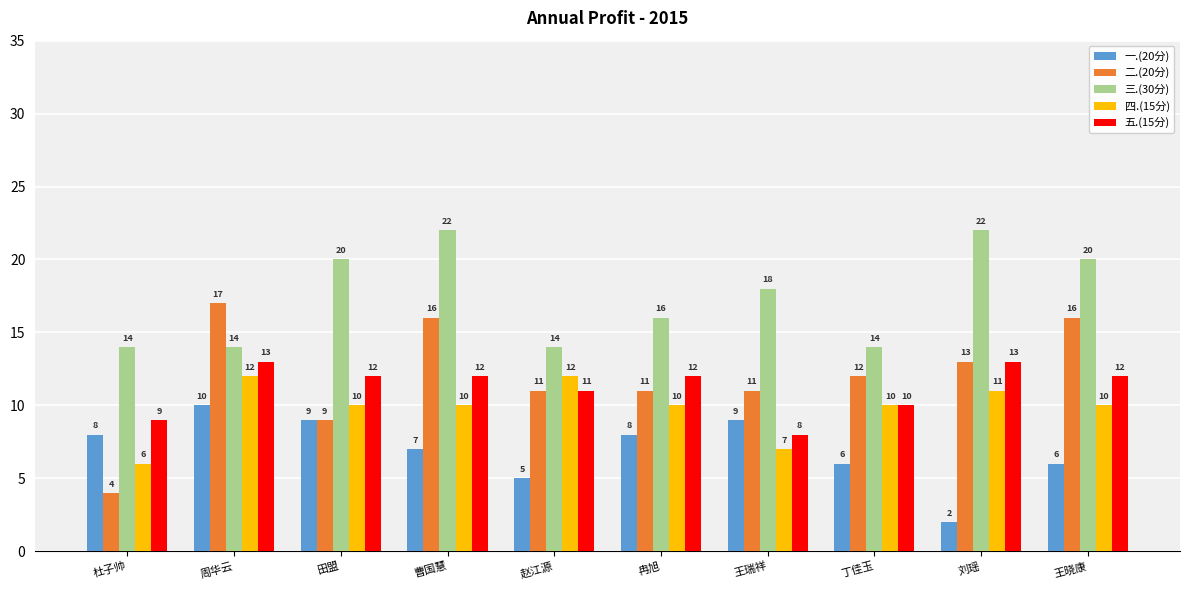

Is it true that 三.(30分) equals 14 at 曹国慧?

False